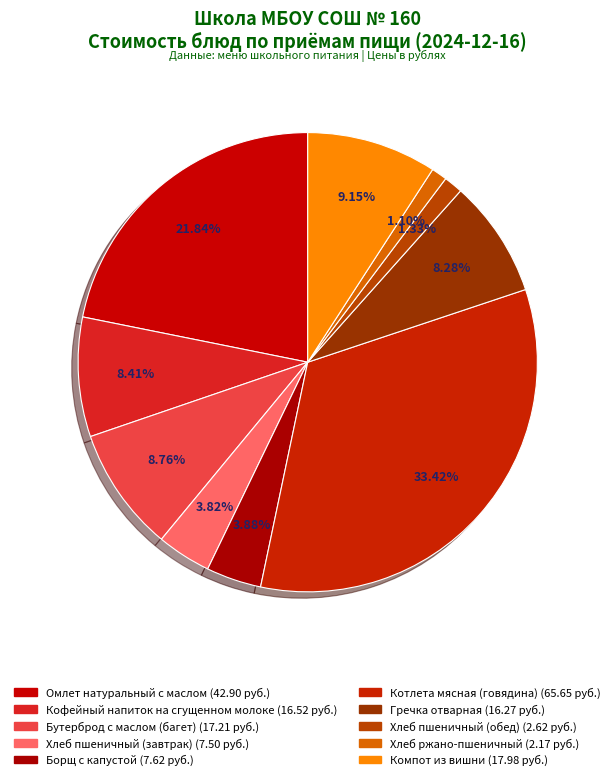

What portion of the pie excludes Омлет натуральный с маслом?

78.2%